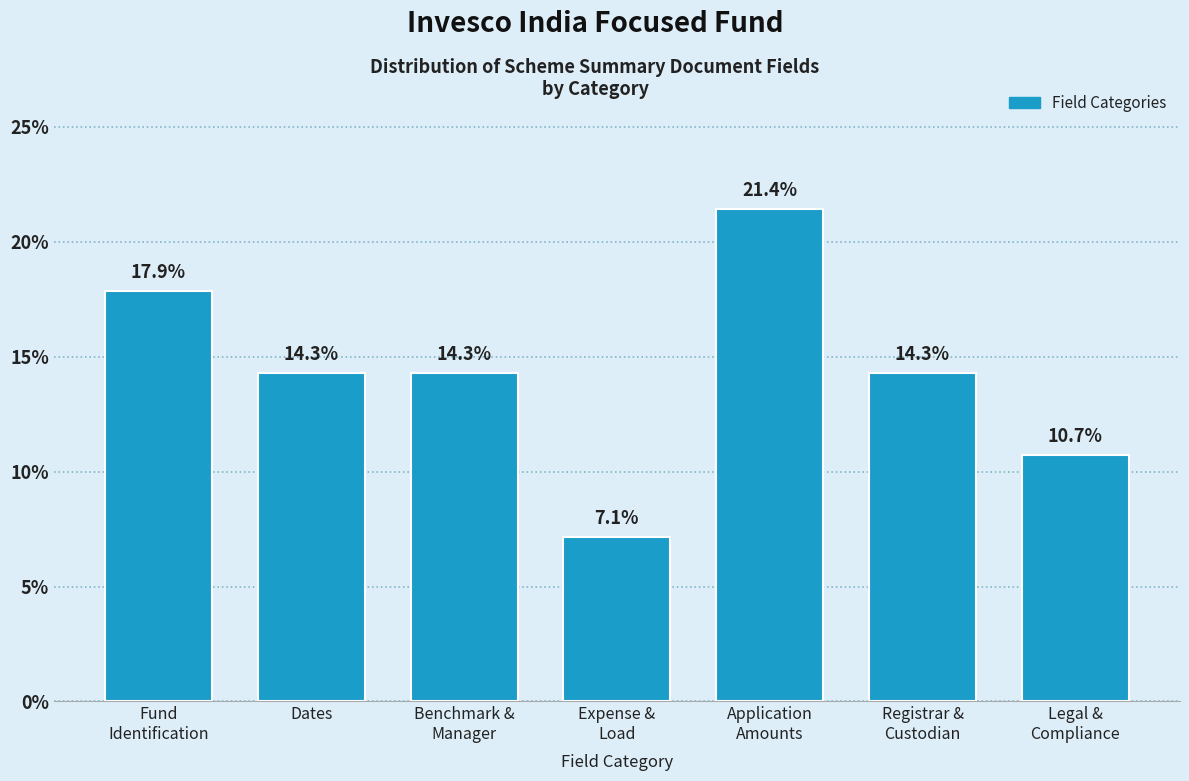

Reading left to right, what are all the values shown in this chart?

17.9	14.3	14.3	7.1	21.4	14.3	10.7